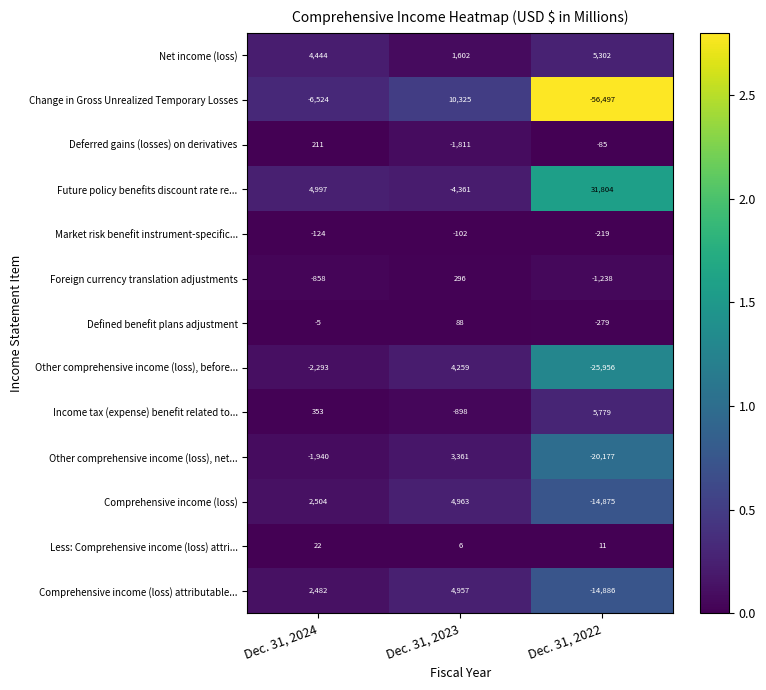

Between Dec. 31, 2024 and Dec. 31, 2022, which series saw the biggest shift?

Change in Gross Unrealized Temporary Losses